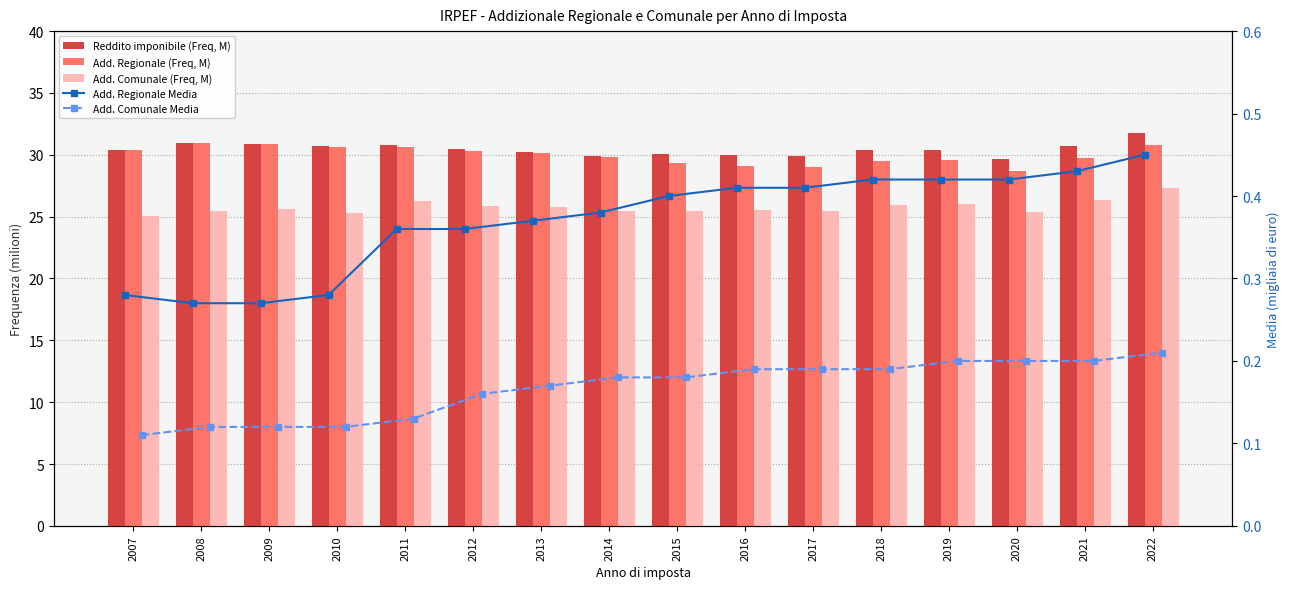

Does the chart contain any negative values?

No